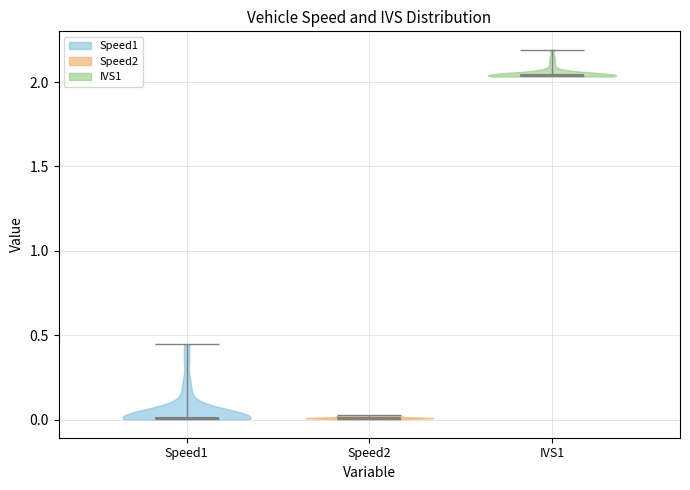

Which violin has the highest median line?

IVS1